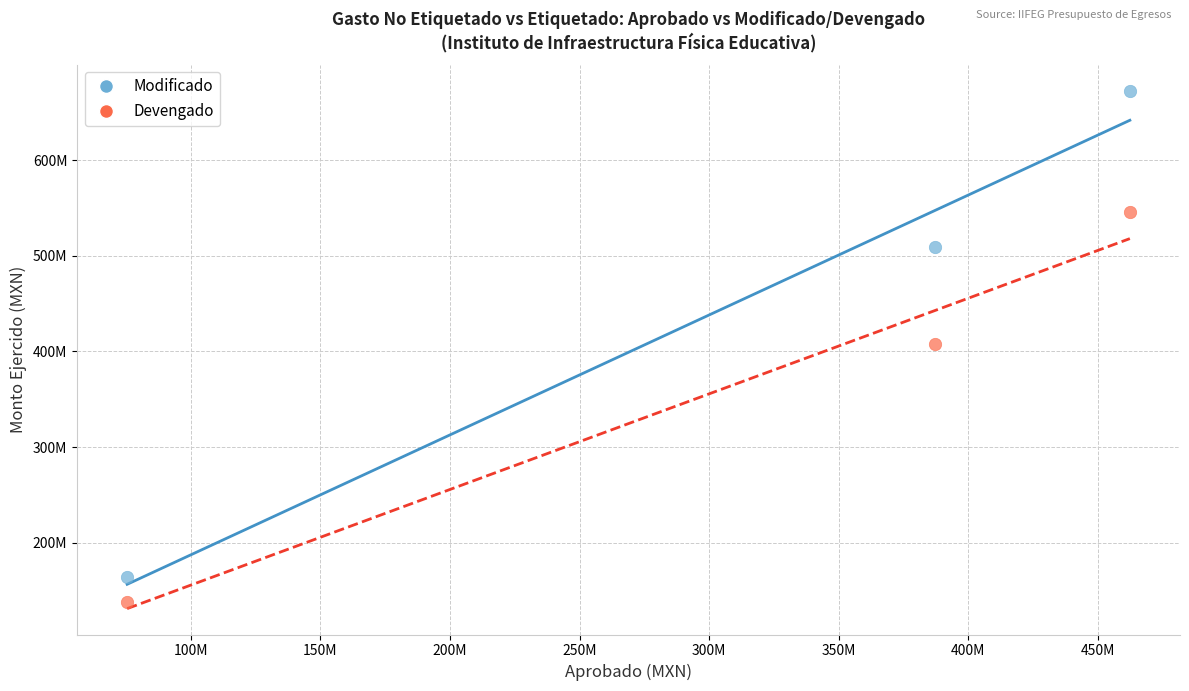

Which series reaches the maximum Y coordinate?

Modificado